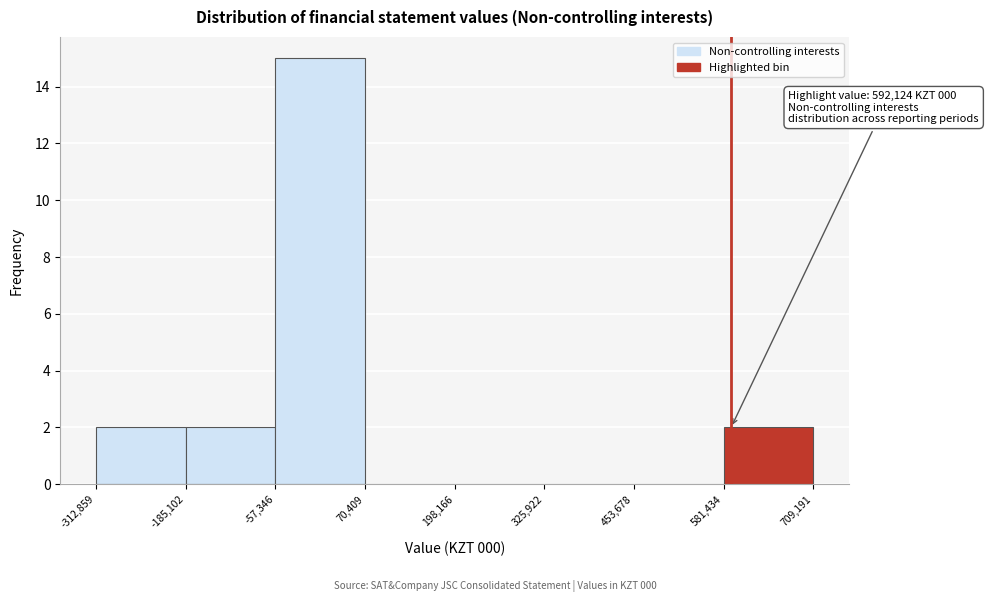

Over which range of the x-axis is the bar tallest?

-57,346 to 70,409